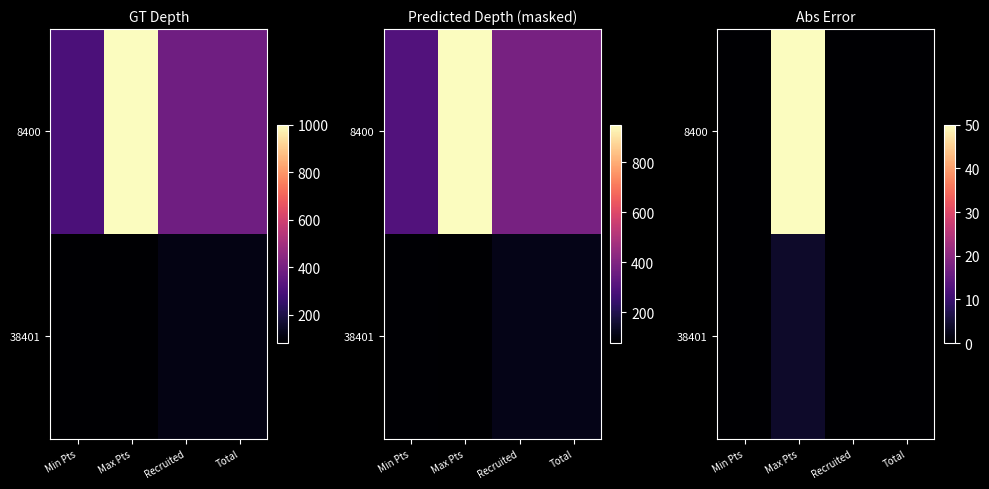

Which series has the largest range (max minus min)?

8400